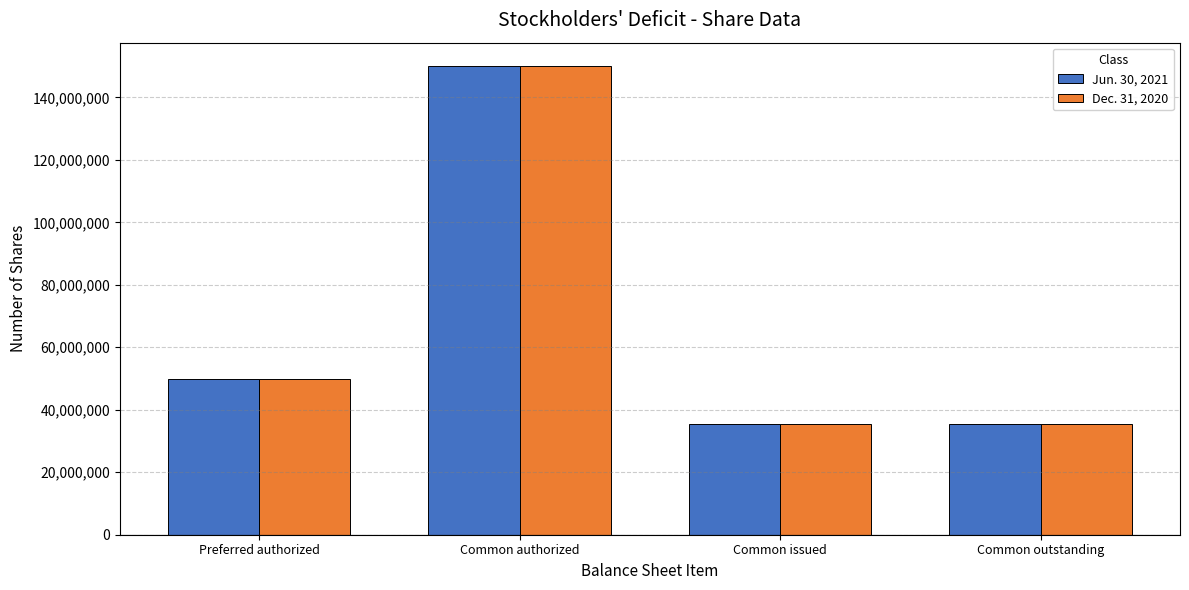

Are the bars horizontal?

No